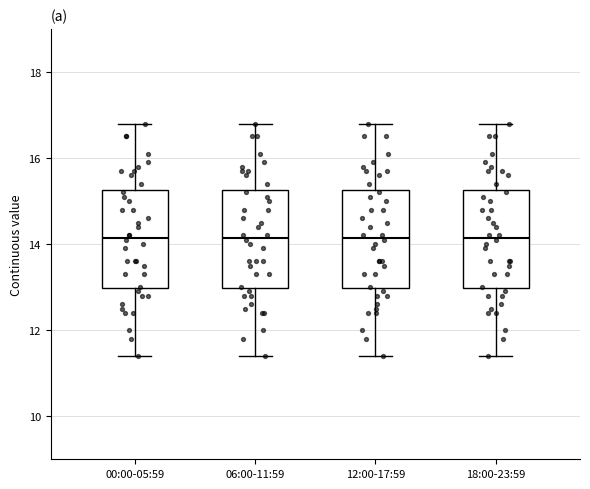

Where does the median line of the box for 18:00-23:59 sit on the y-axis? The values are not printed on the chart, so give them approximately, as read against the axis.

14.2